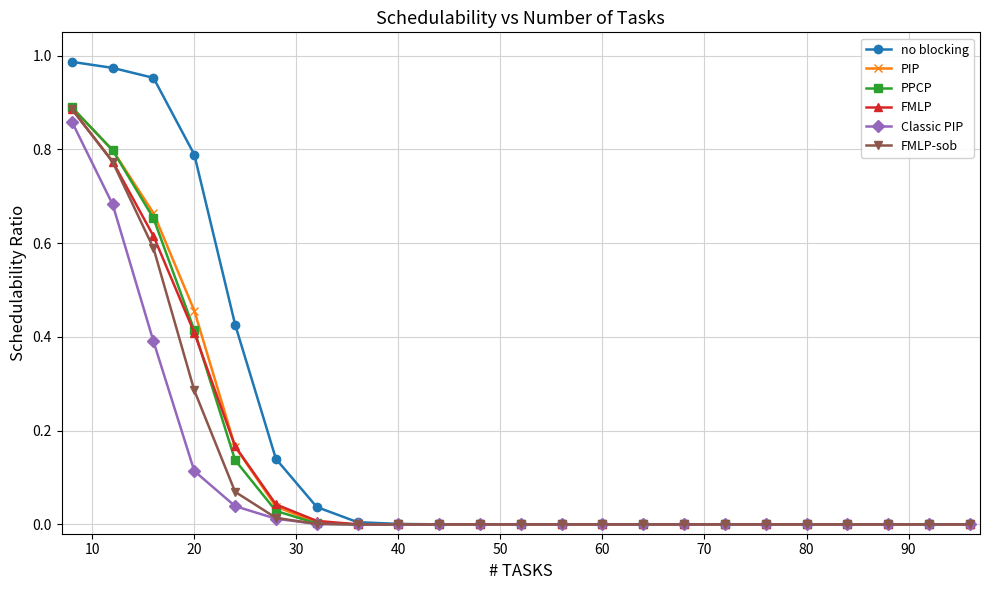

Which series has the largest total across all categories?

no blocking